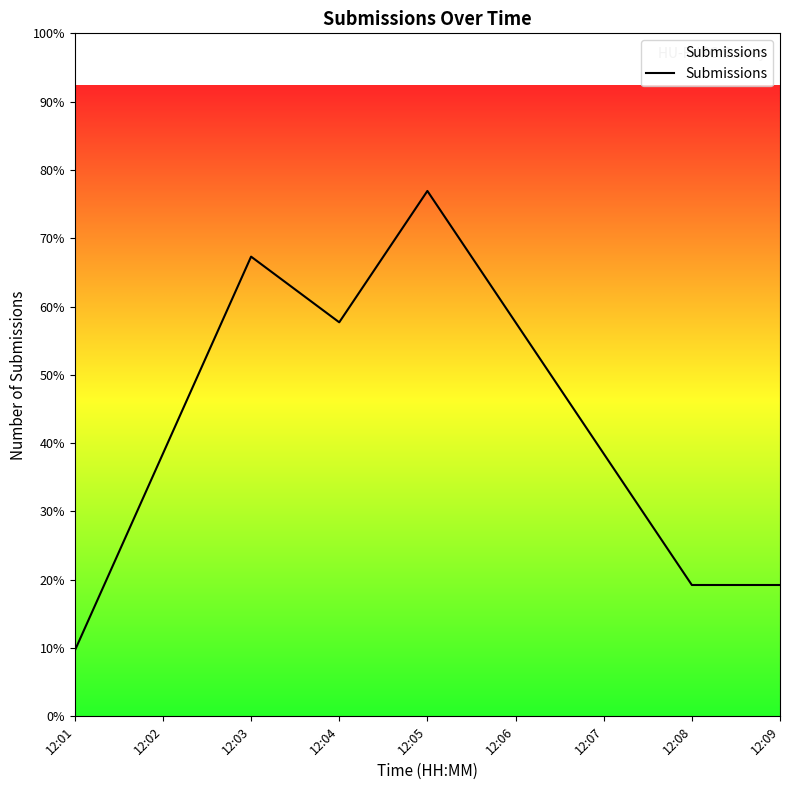

Rank the categories by value from lowest to highest.

12:01, 12:08, 12:09, 12:02, 12:07, 12:04, 12:06, 12:03, 12:05